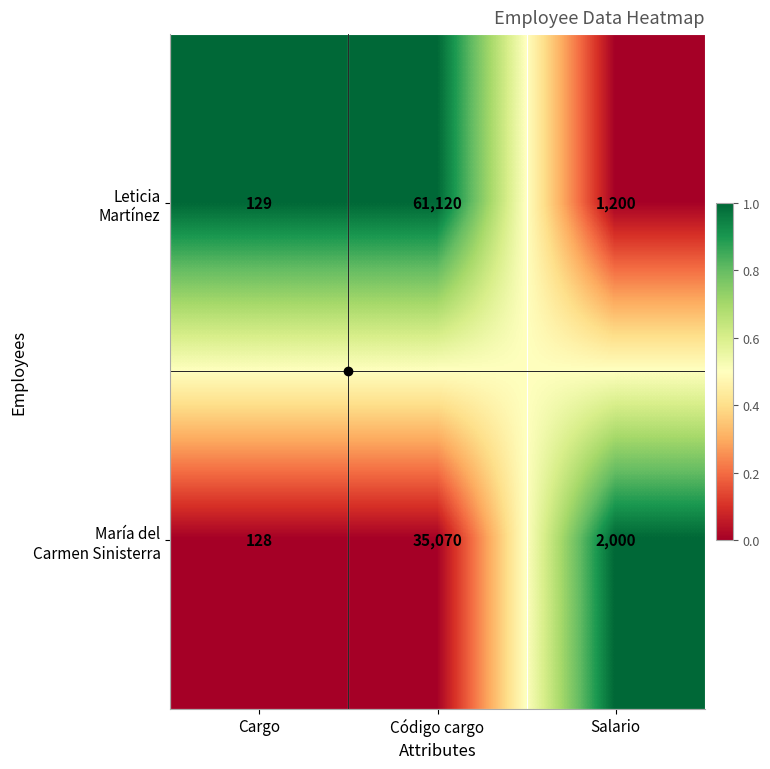

At which category does the chart reach its minimum across all series?

Cargo